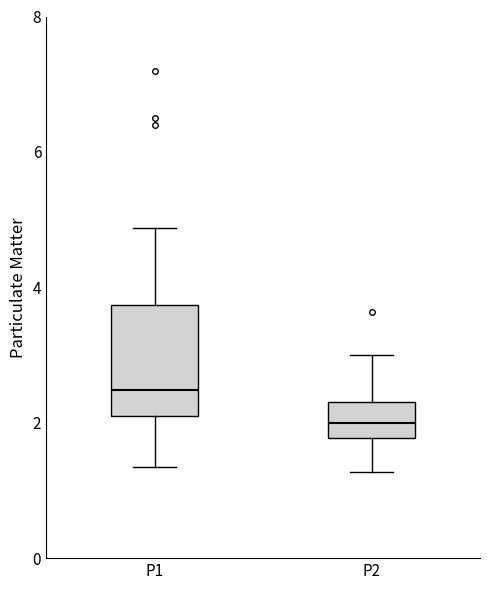

Comparing the boxes themselves (not the whiskers), which one is the tallest?

P1